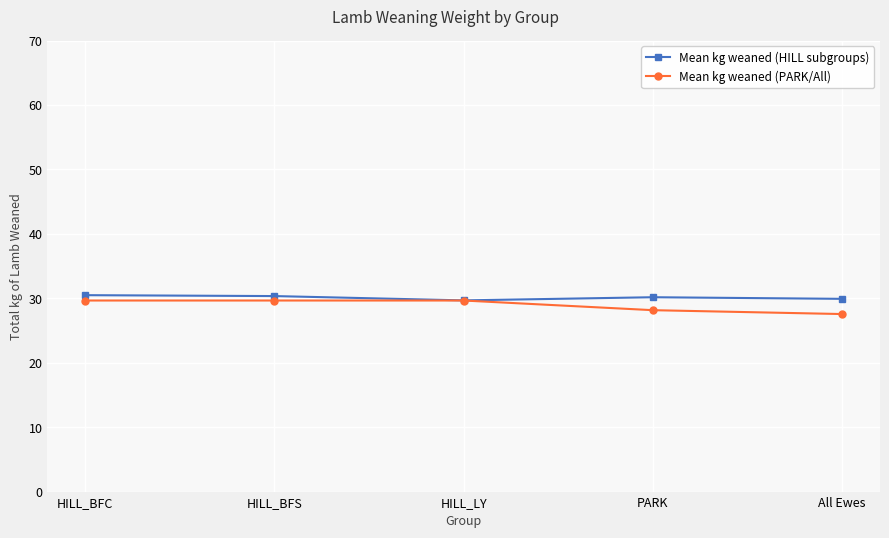

How many categories are shown in the chart?

5